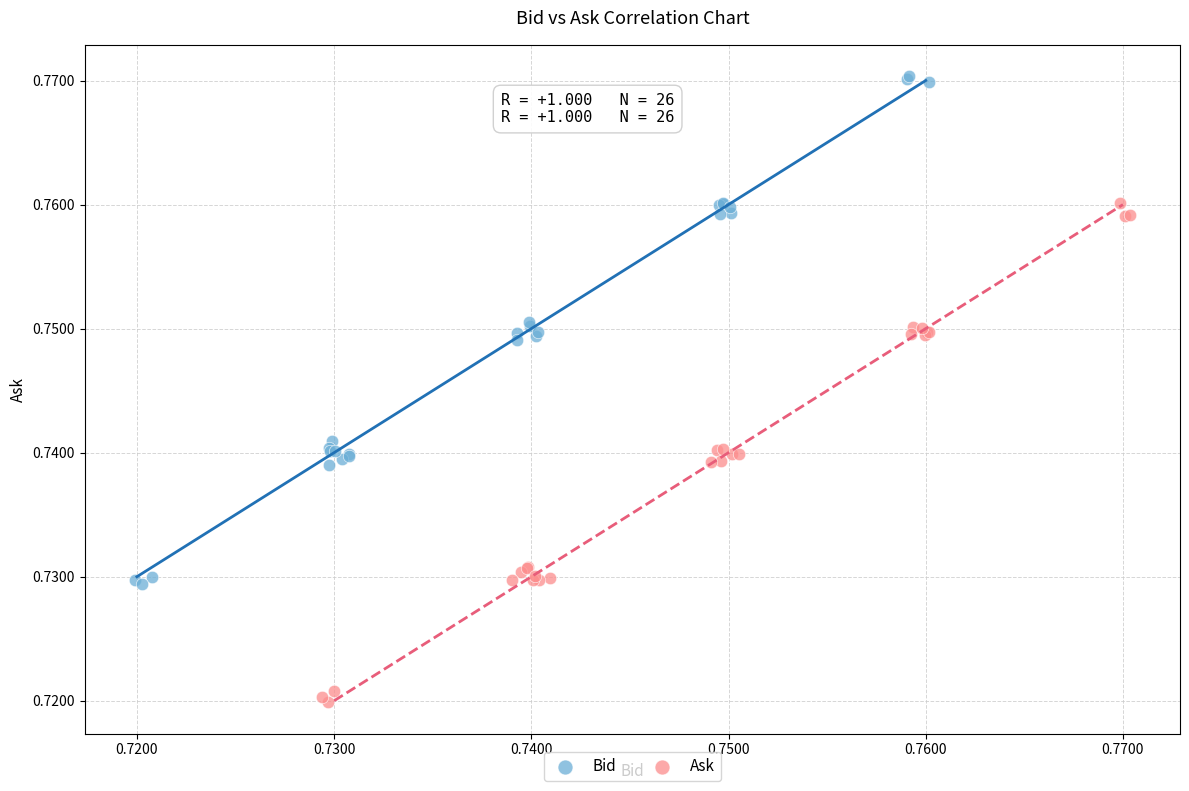

Which series contains the highest Y value?

Bid